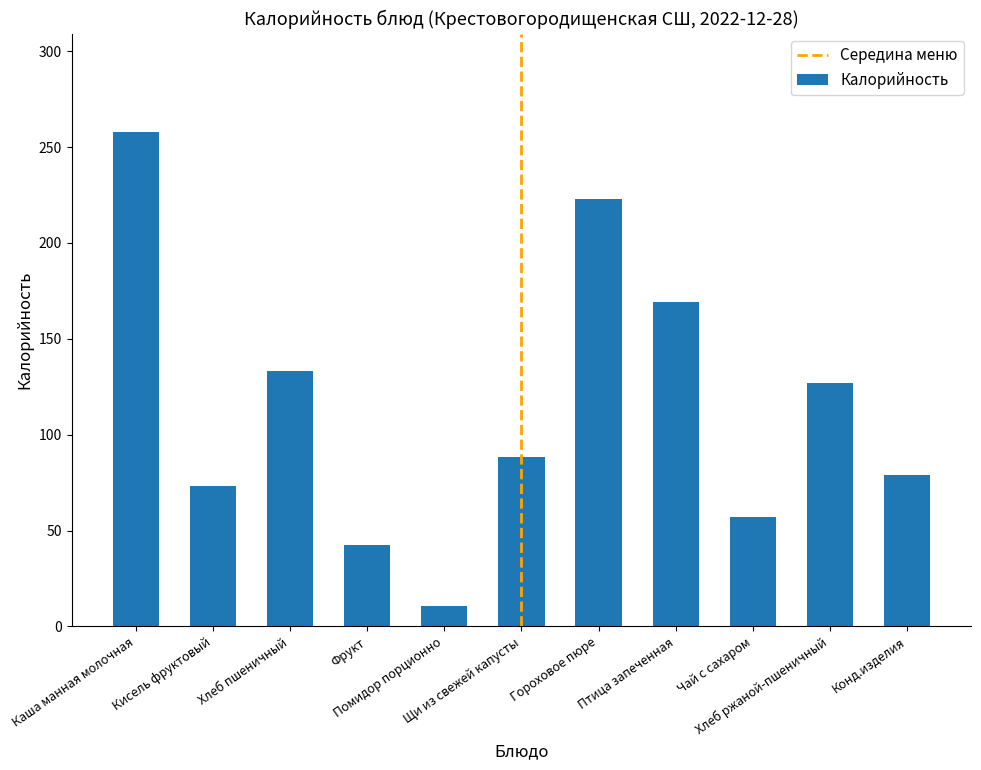

List the labels in order of value, largest first.

Каша манная молочная, Гороховое пюре, Птица запеченная, Хлеб пшеничный, Хлеб ржаной-пшеничный, Щи из свежей капусты, Конд.изделия, Кисель фруктовый, Чай с сахаром, Фрукт, Помидор порционно